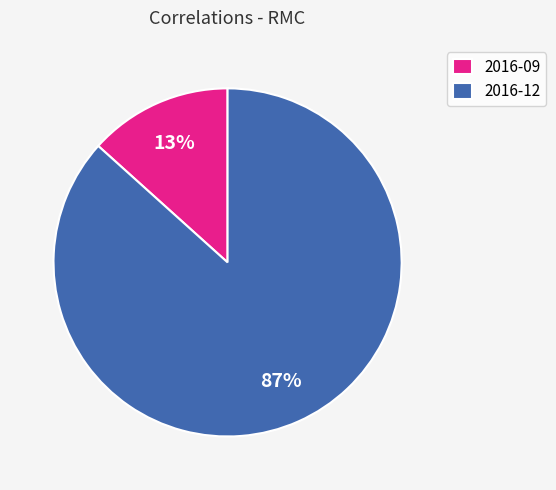

Does 2016-12 represent more than half of the total?

Yes